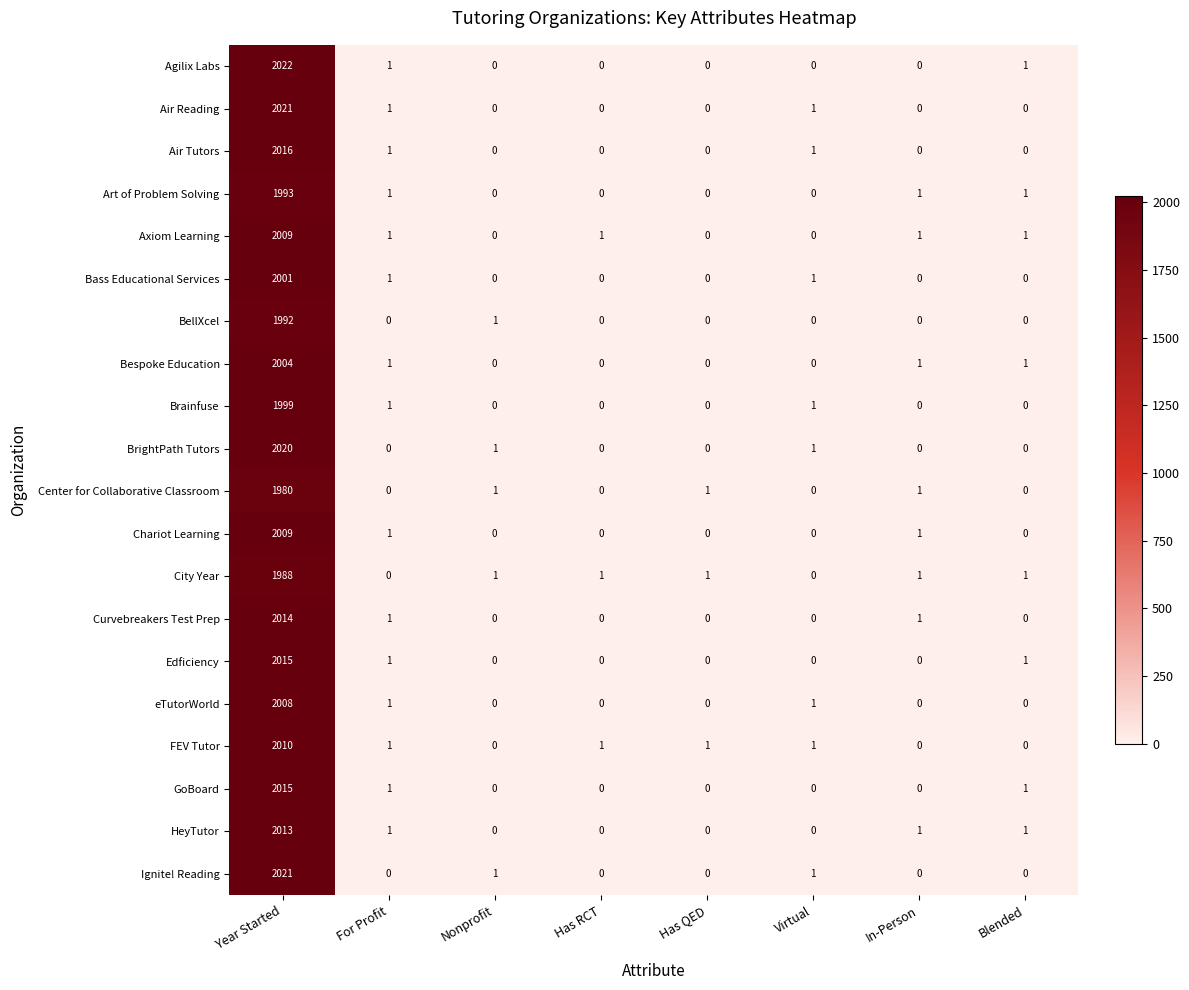

What is the average value of the Curvebreakers Test Prep series?

252